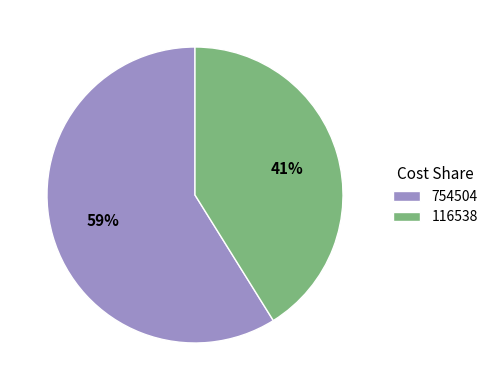

Rank the categories by value from lowest to highest.

116538, 754504